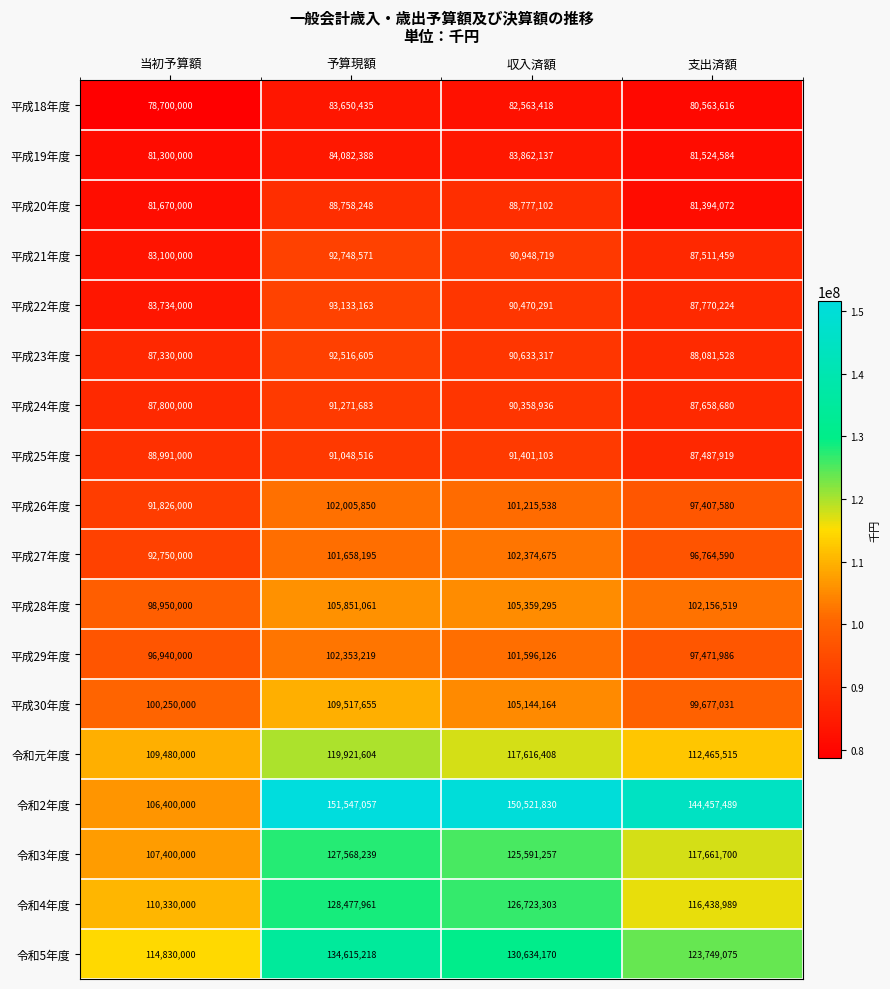

What is the total value across all series at 予算現額?

1900725668